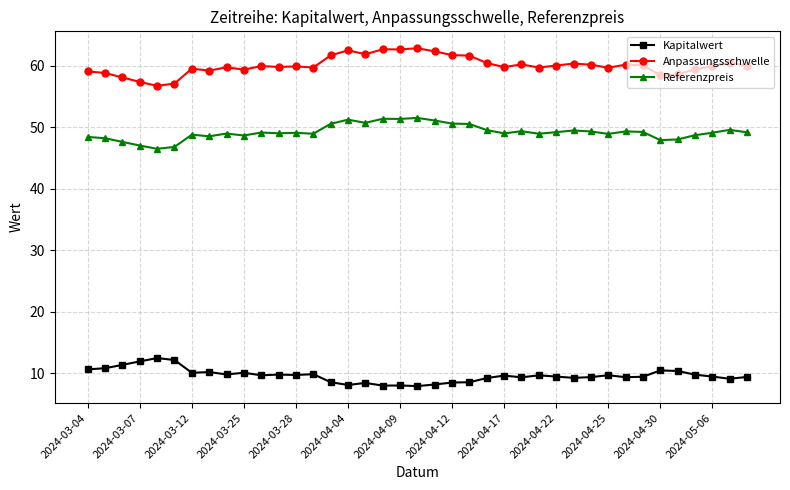

At how many categories does at least one series exceed 20?

39